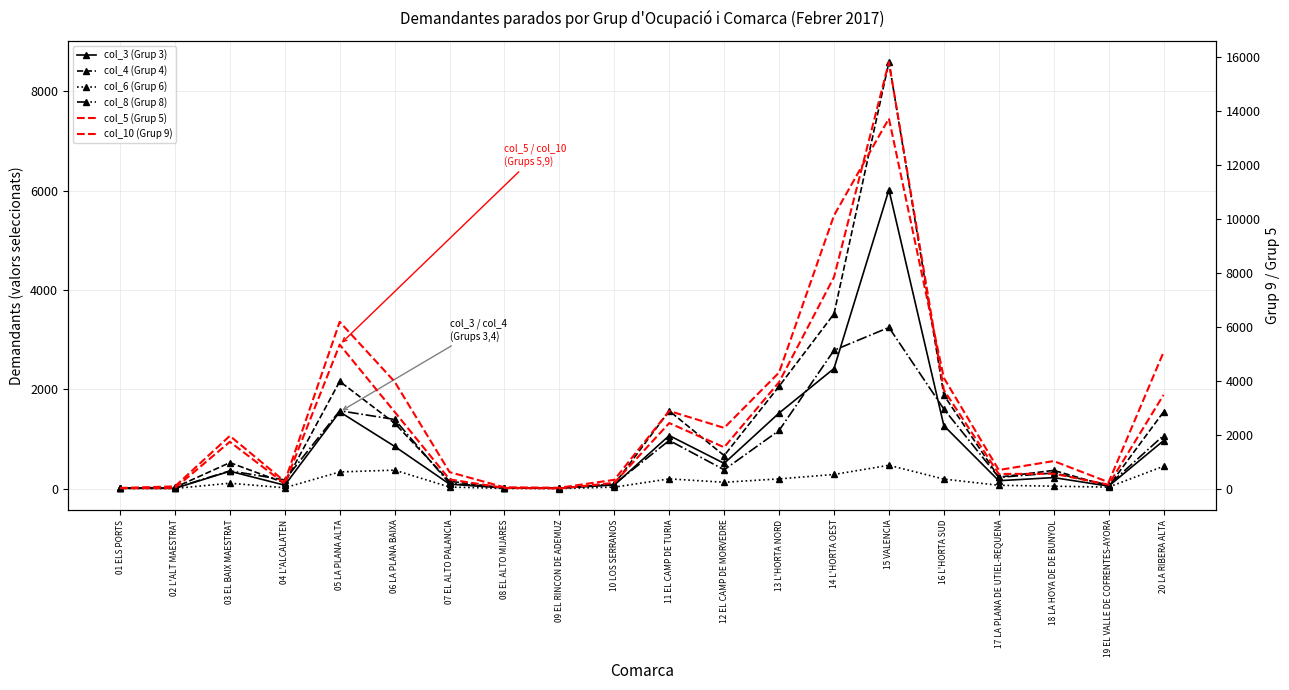

What is the sum of the col_10 (Grup 9) values at 01 ELS PORTS and 09 EL RINCON DE ADEMUZ?

89